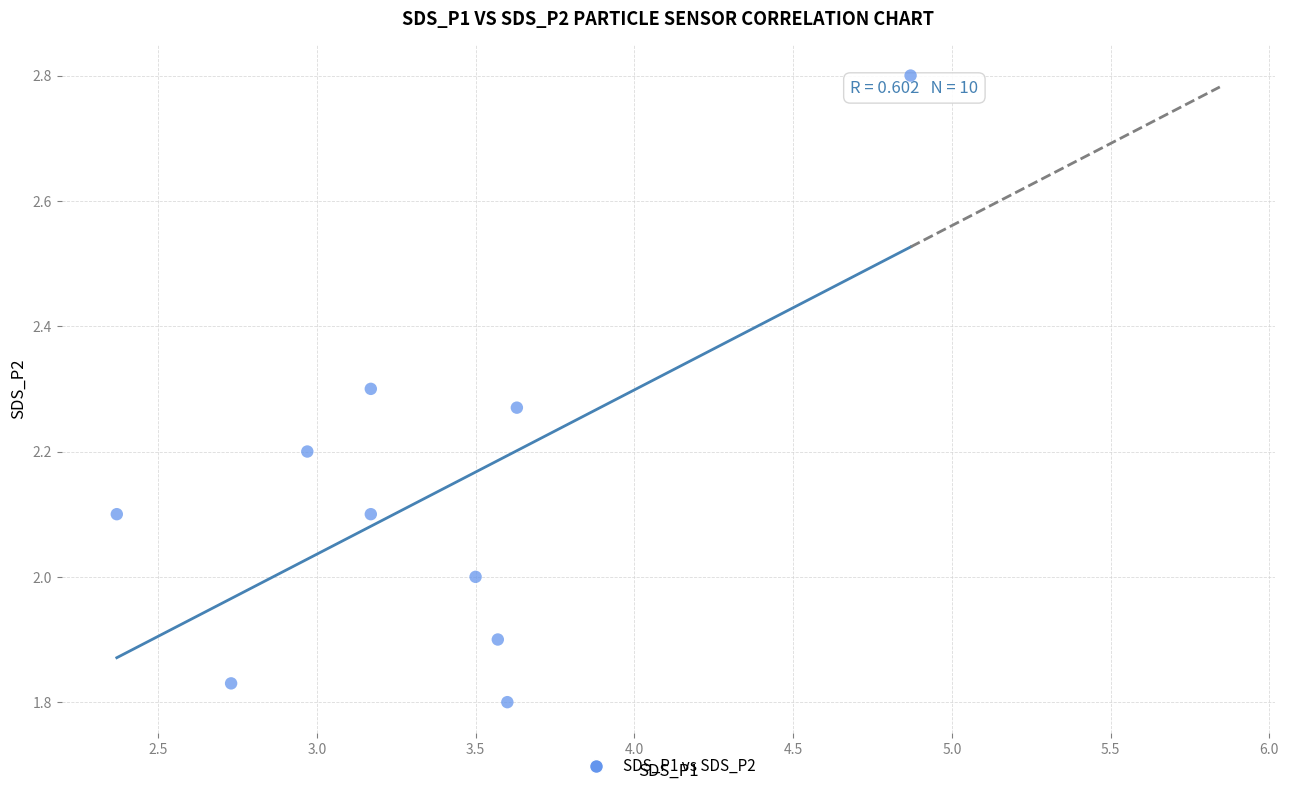

What is the range of X values (max minus min)?

2.5